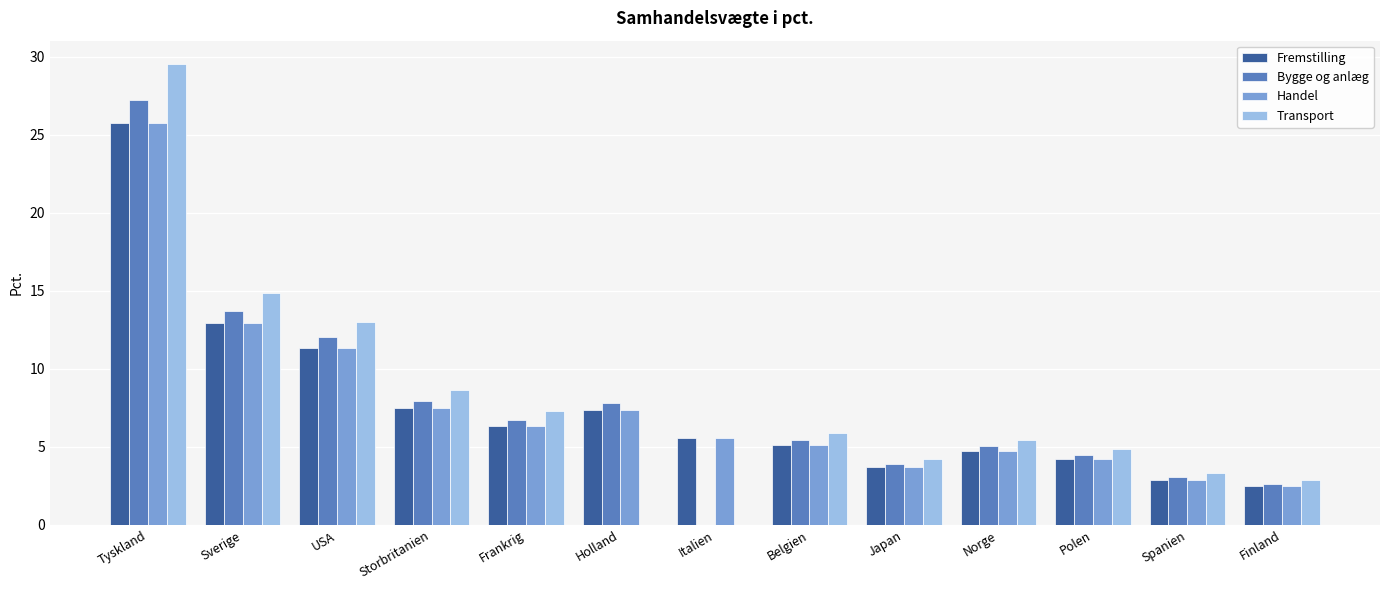

What is the total value across all series at Spanien?

12.2